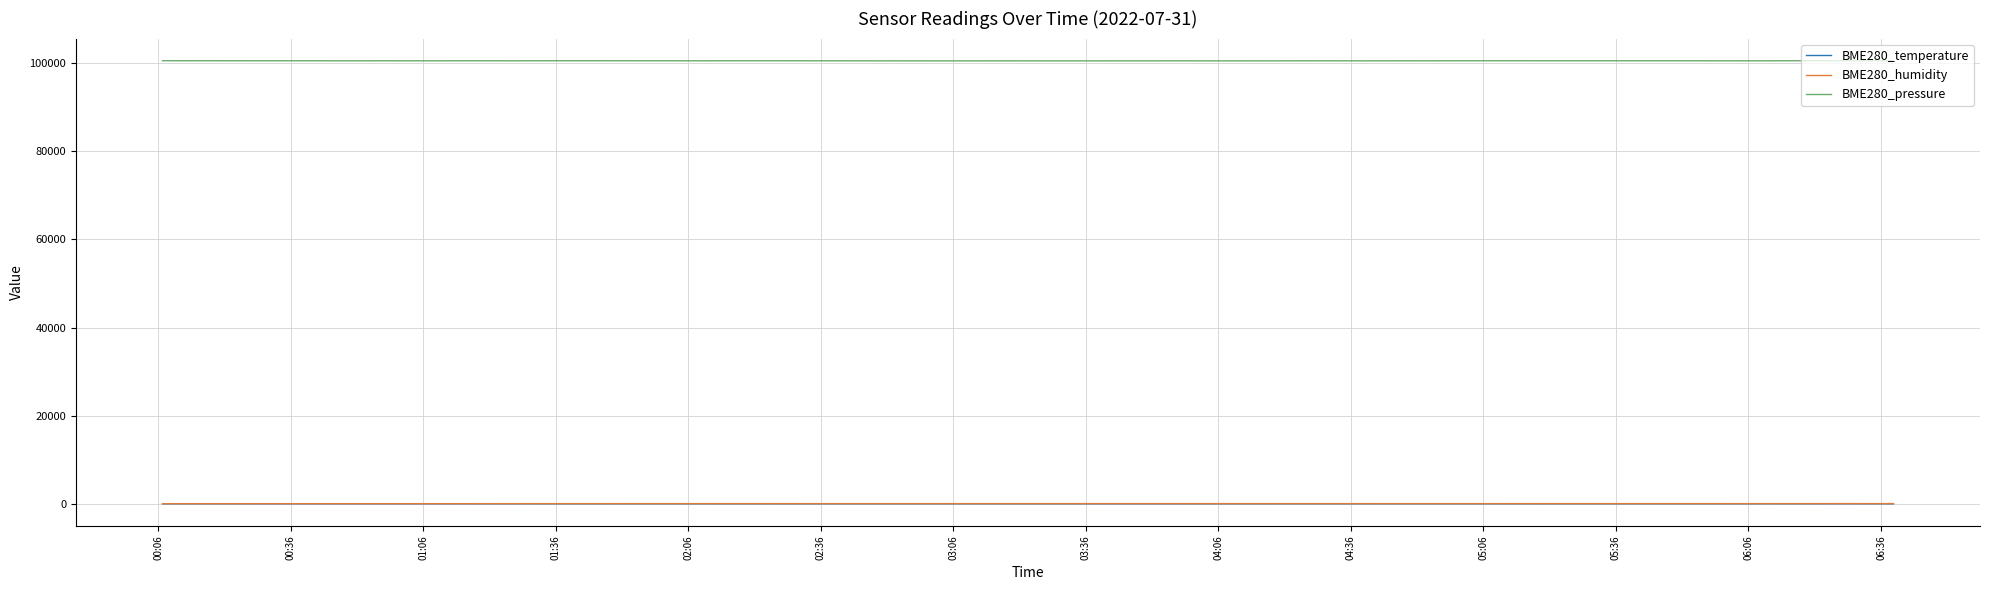

What is the highest value of the BME280_pressure series?

100563.5